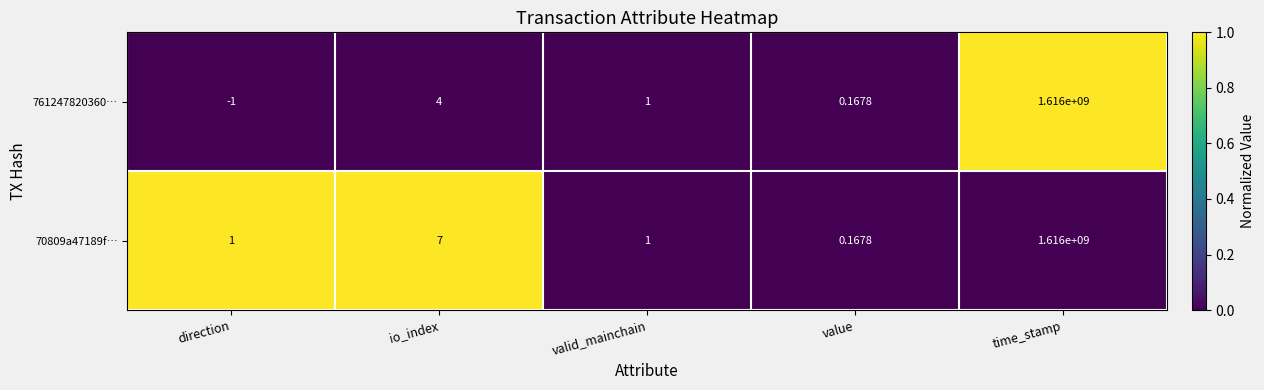

Which category has the lowest value in the 70809a47189f… series?

value